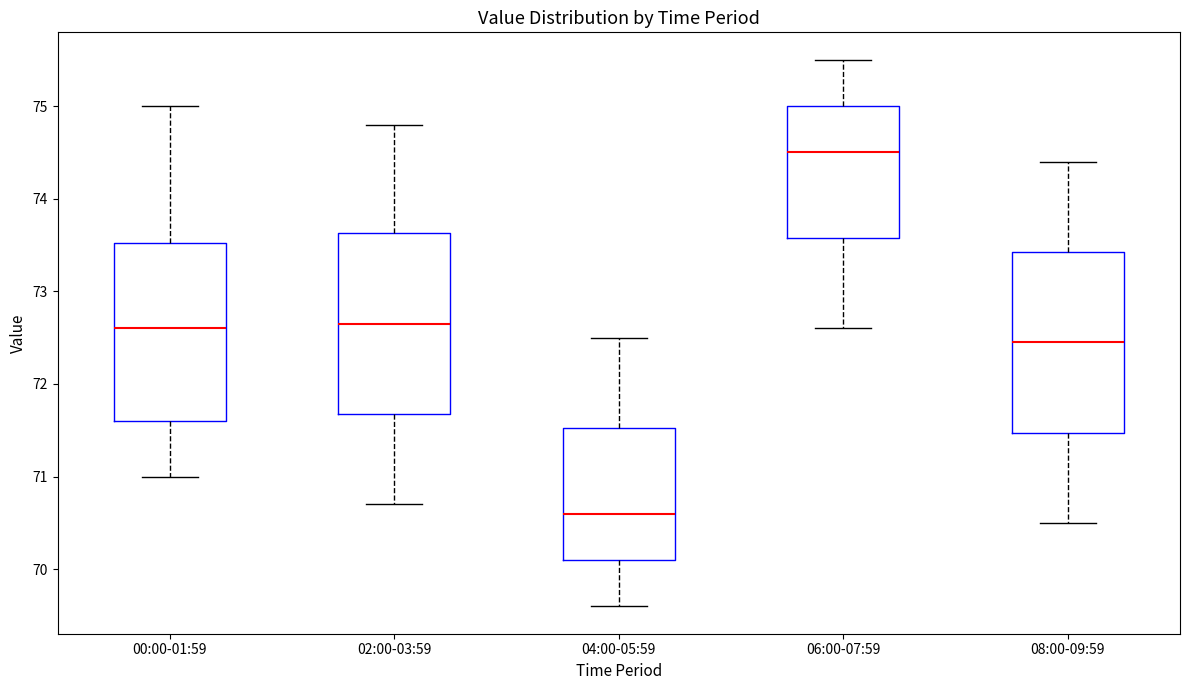

Reading left to right, transcribe this box plot: for each box, give where its median line is, the range the box spans, and where its two whiskers end, as read against the y-axis. The values are not printed on the chart, so give them approximately, as read against the axis.

00:00-01:59: median 72.6, box 71.6 to 73.5, whiskers 71.0 to 75.0
02:00-03:59: median 72.7, box 71.7 to 73.6, whiskers 70.7 to 74.8
04:00-05:59: median 70.6, box 70.1 to 71.5, whiskers 69.6 to 72.5
06:00-07:59: median 74.5, box 73.6 to 75.0, whiskers 72.6 to 75.5
08:00-09:59: median 72.5, box 71.5 to 73.4, whiskers 70.5 to 74.4